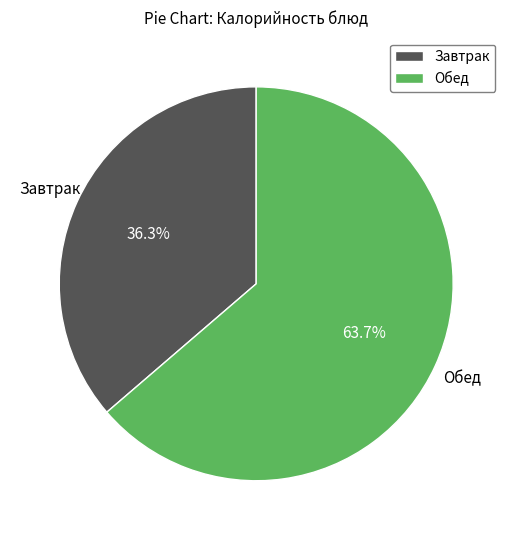

Does any single category account for the majority?

Yes